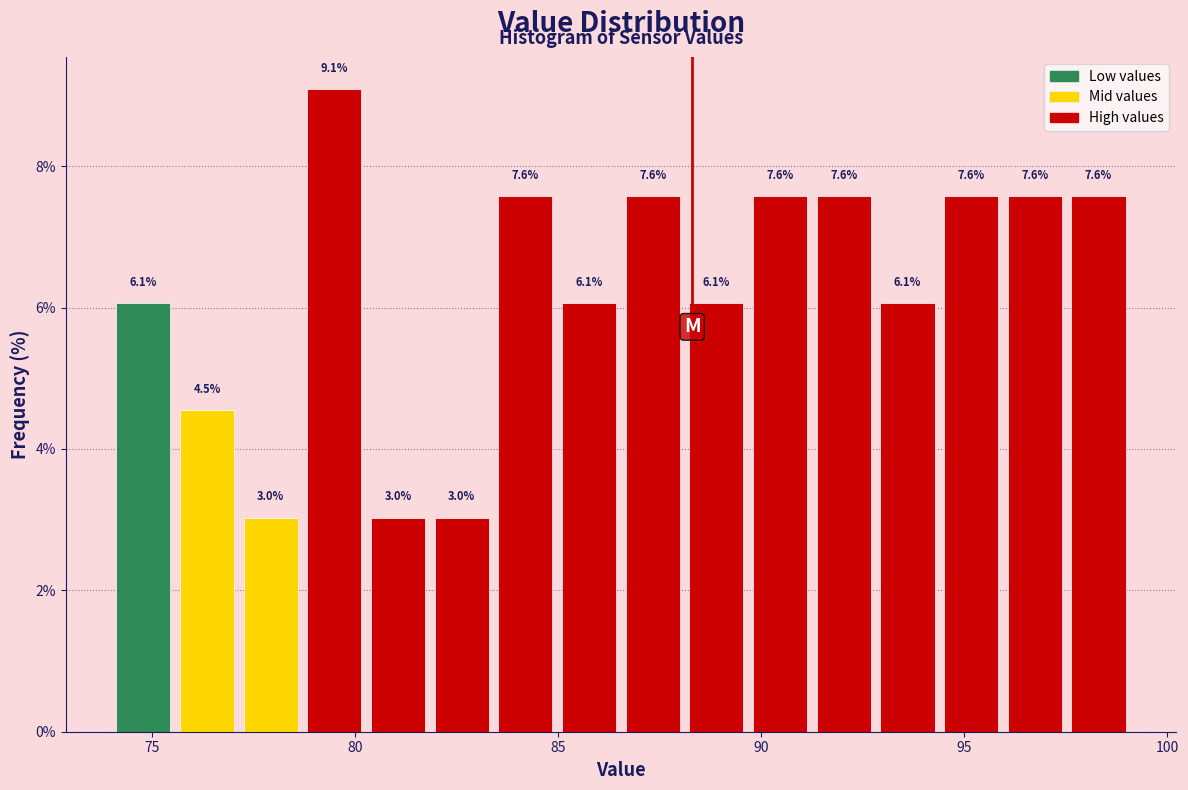

Read against the x-axis, roughly where is the centre of the tallest bar?

79.5